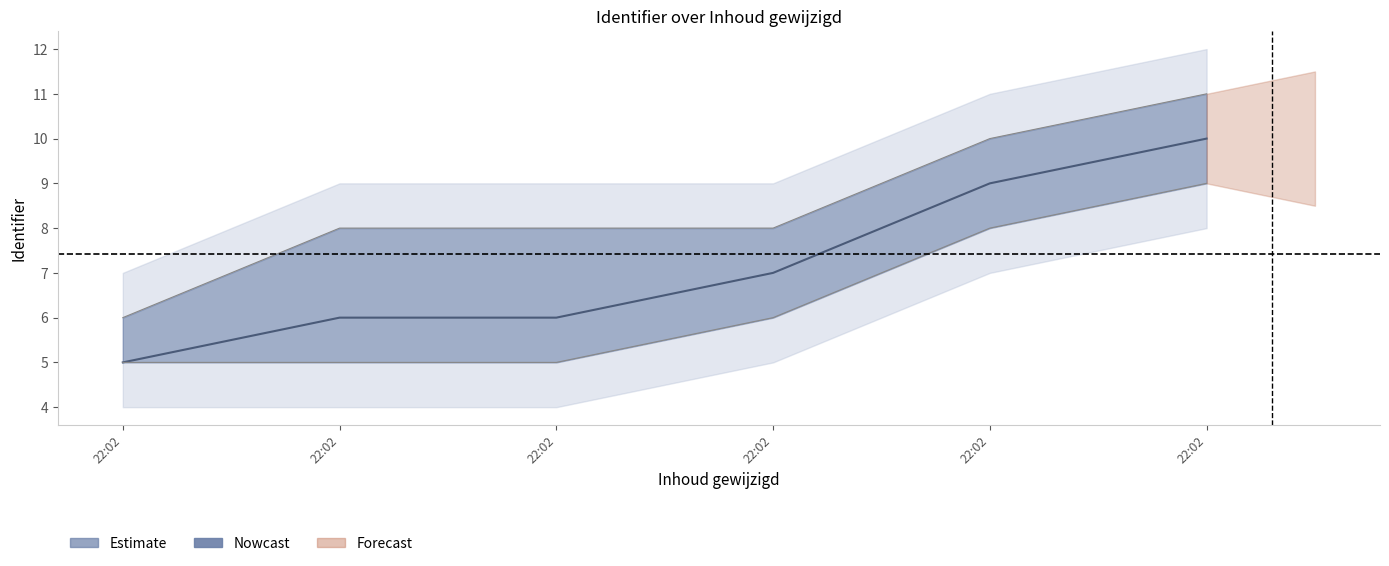

Which has a higher value, 22:02 or 22:02?

22:02